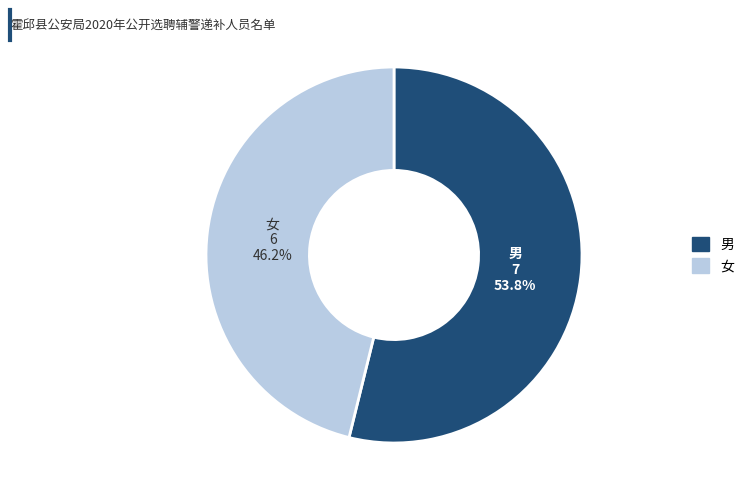

Which slice is the smallest?

女